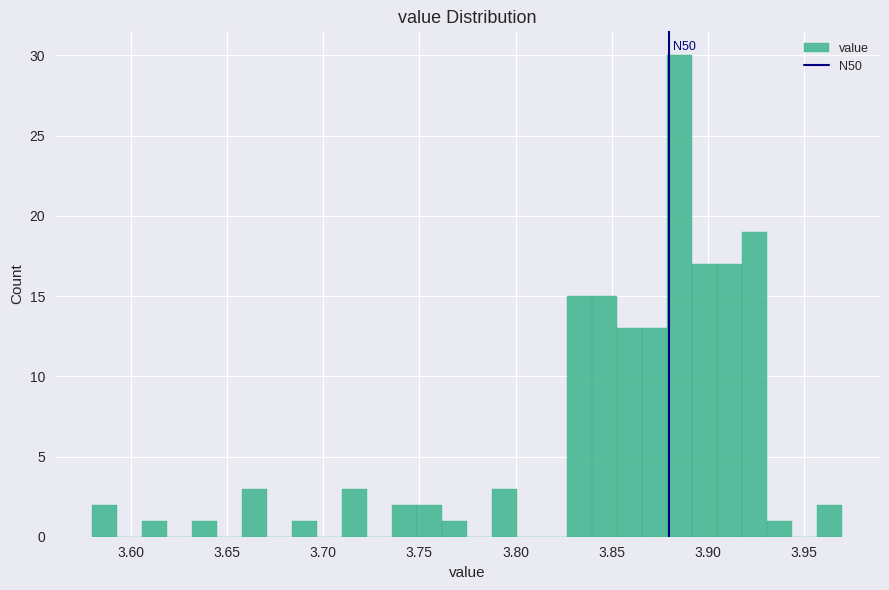

Read against the x-axis, roughly where is the centre of the tallest bar?

3.885